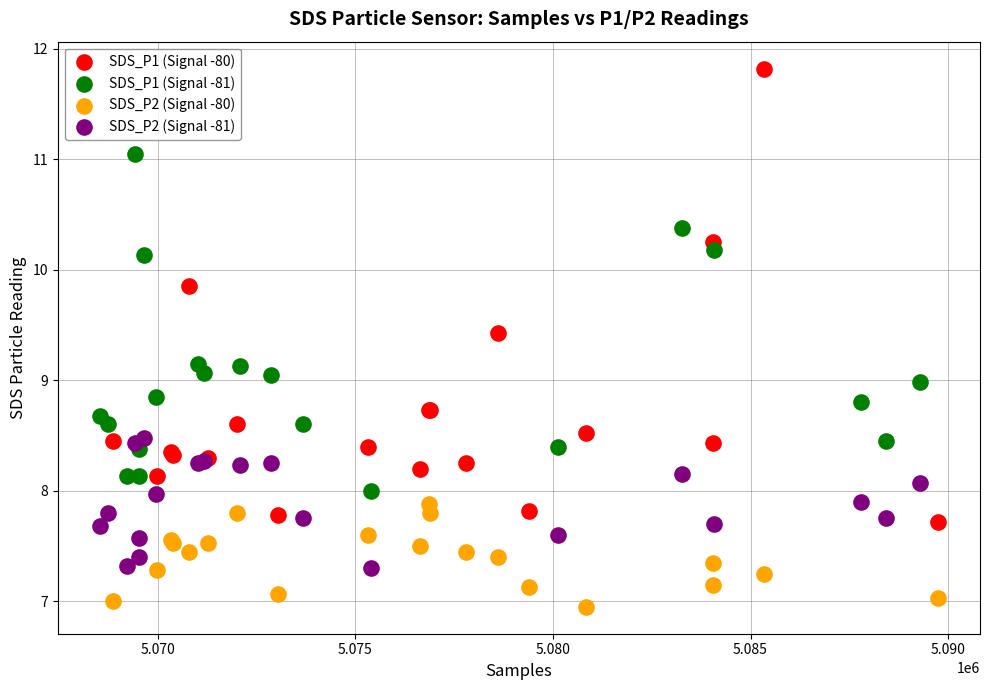

Which series contains the highest Y value?

SDS_P1 (Signal -80)